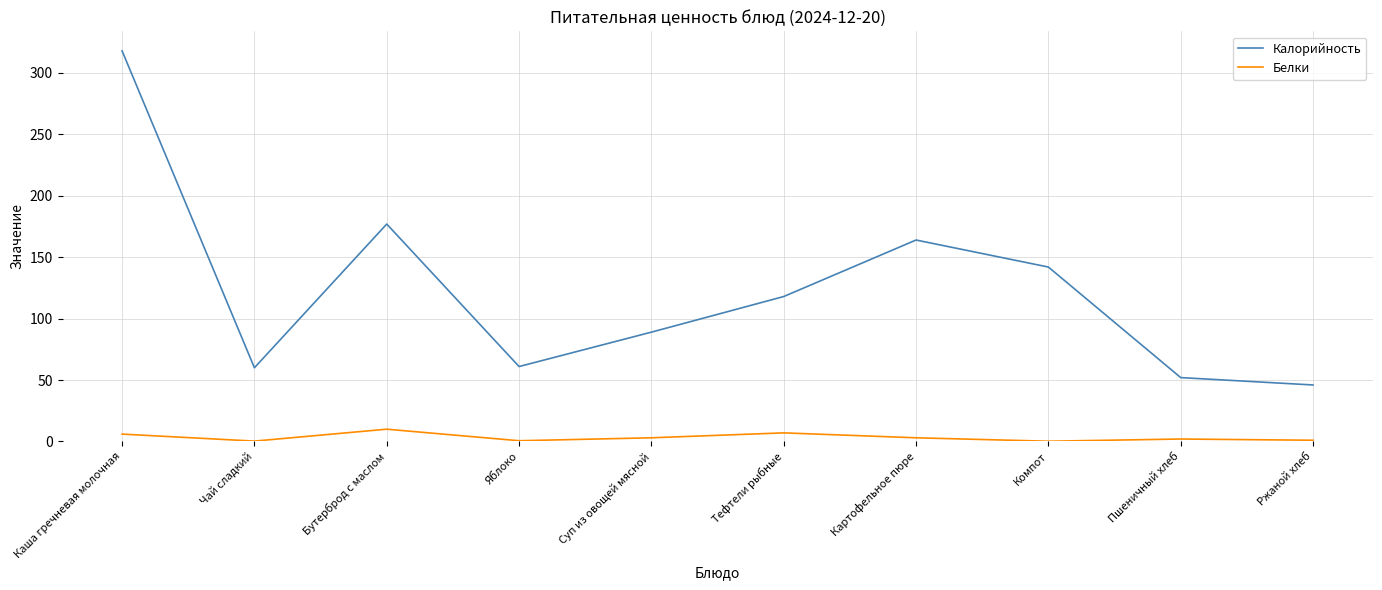

Where is Калорийность nearest to the value 182?

Бутерброд с маслом